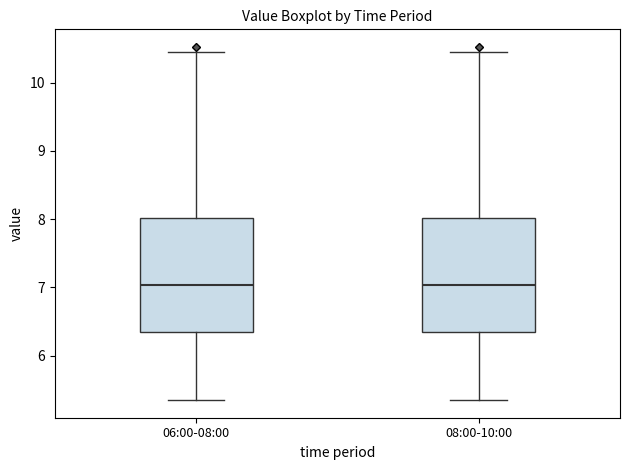

Where is the upper edge of the box for 06:00-08:00 on the y-axis? The values are not printed on the chart, so give them approximately, as read against the axis.

8.0